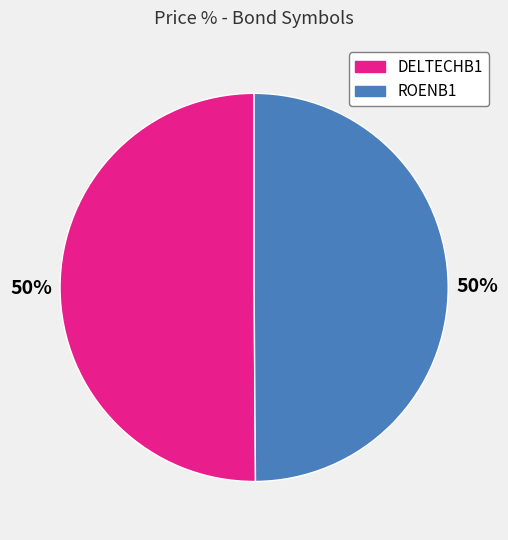

Is the sum of ROENB1 and DELTECHB1 greater than half?

Yes